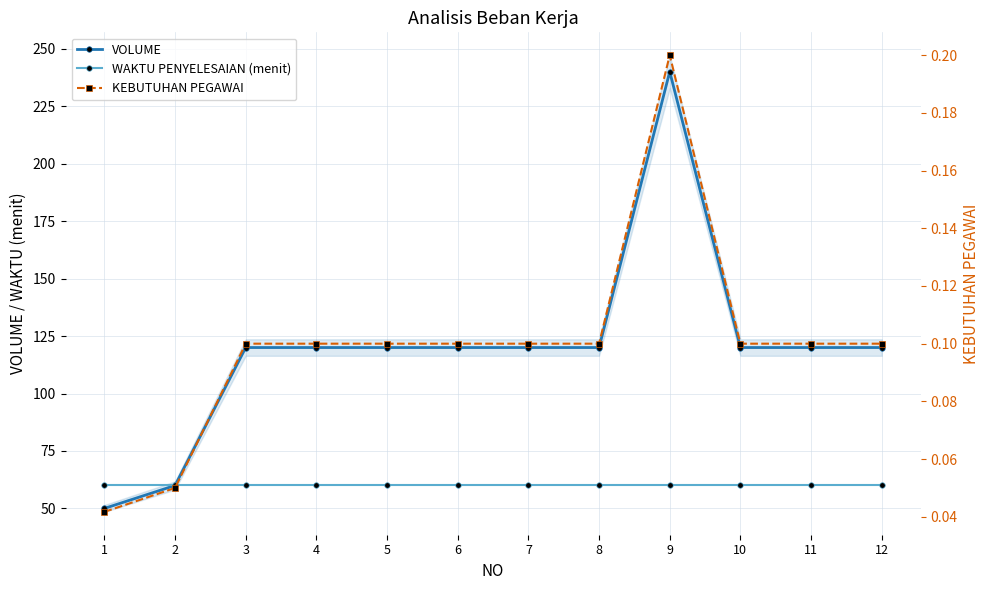

At which category does KEBUTUHAN PEGAWAI reach its first local peak?

9